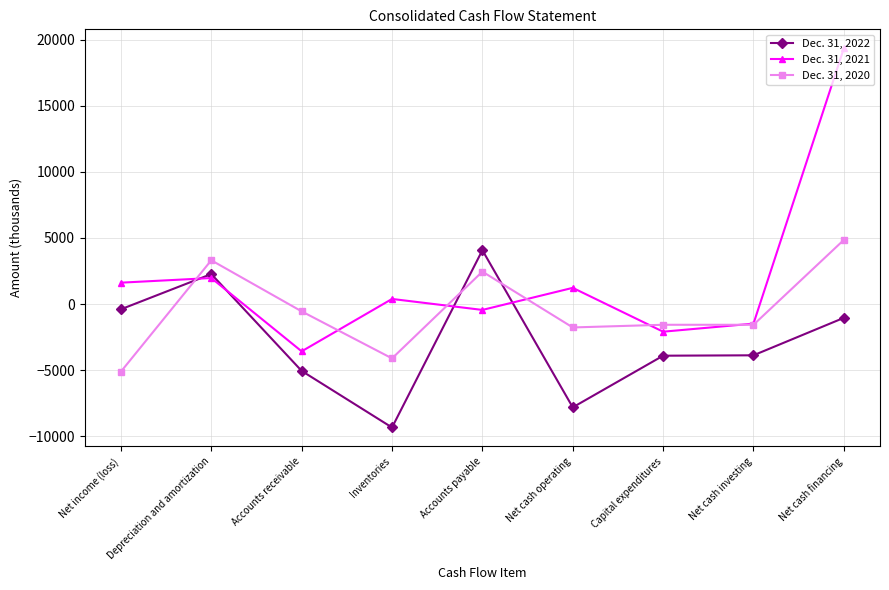

At which label does Dec. 31, 2022 reach its peak?

Accounts payable